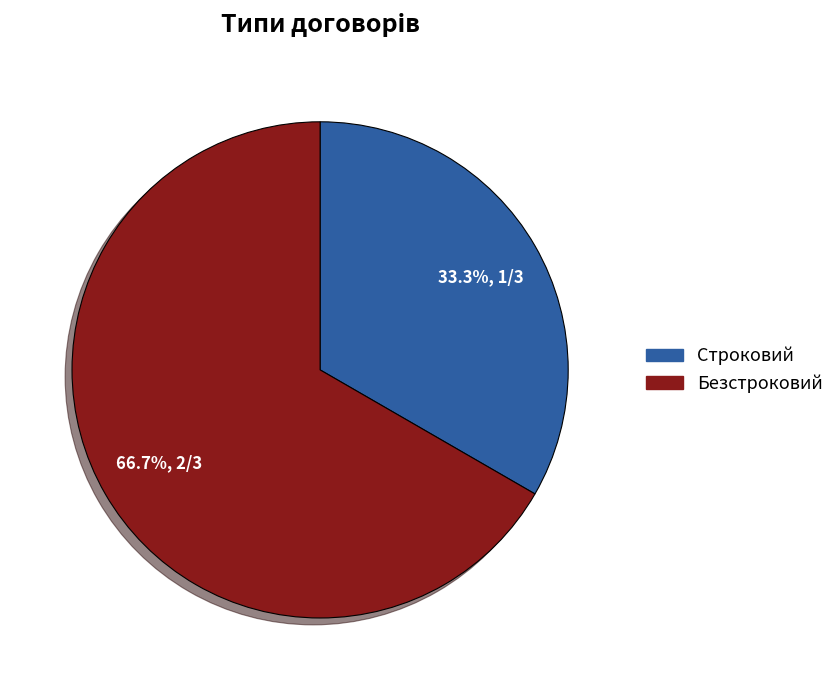

Which category has the biggest portion of the pie?

Безстроковий